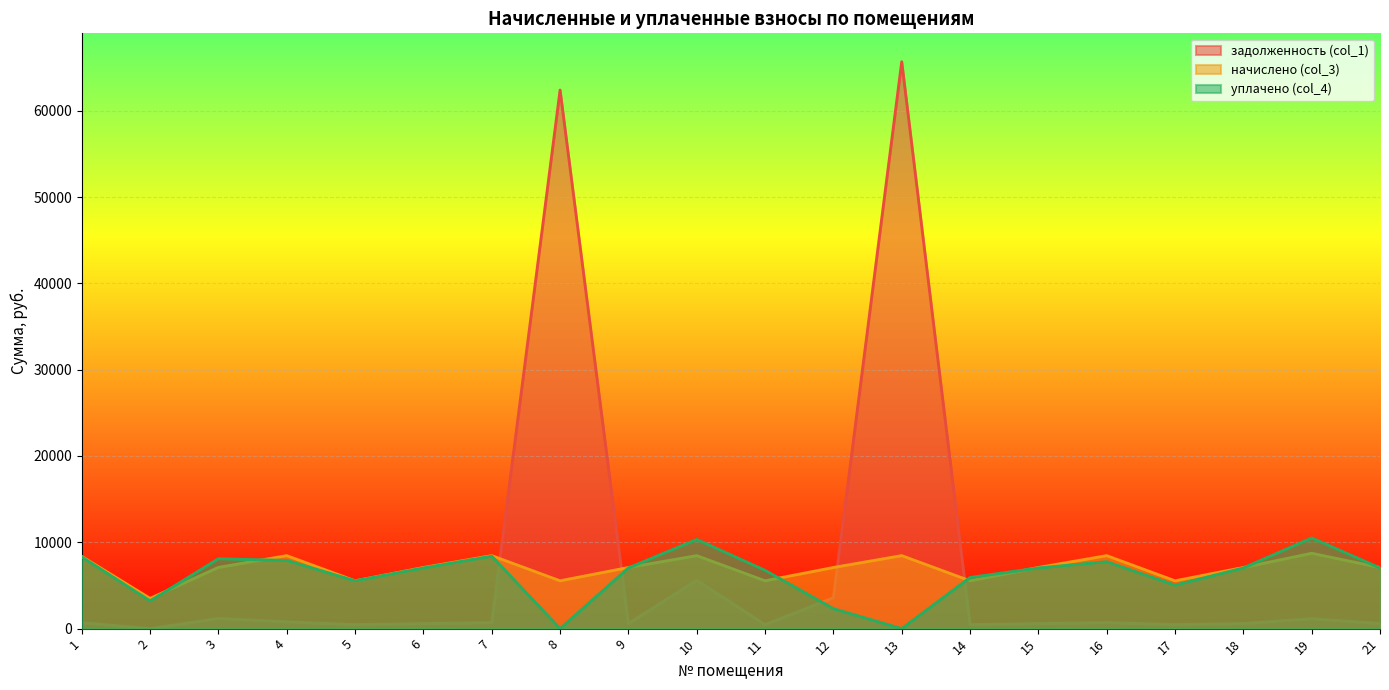

How many intersections are there between задолженность (col_1) and уплачено (col_4)?

4